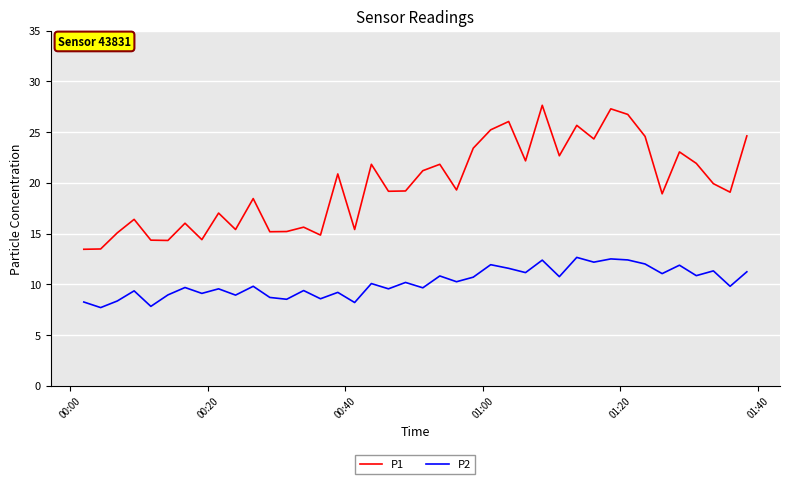

List the series in order of their peak value, highest first.

P1, P2